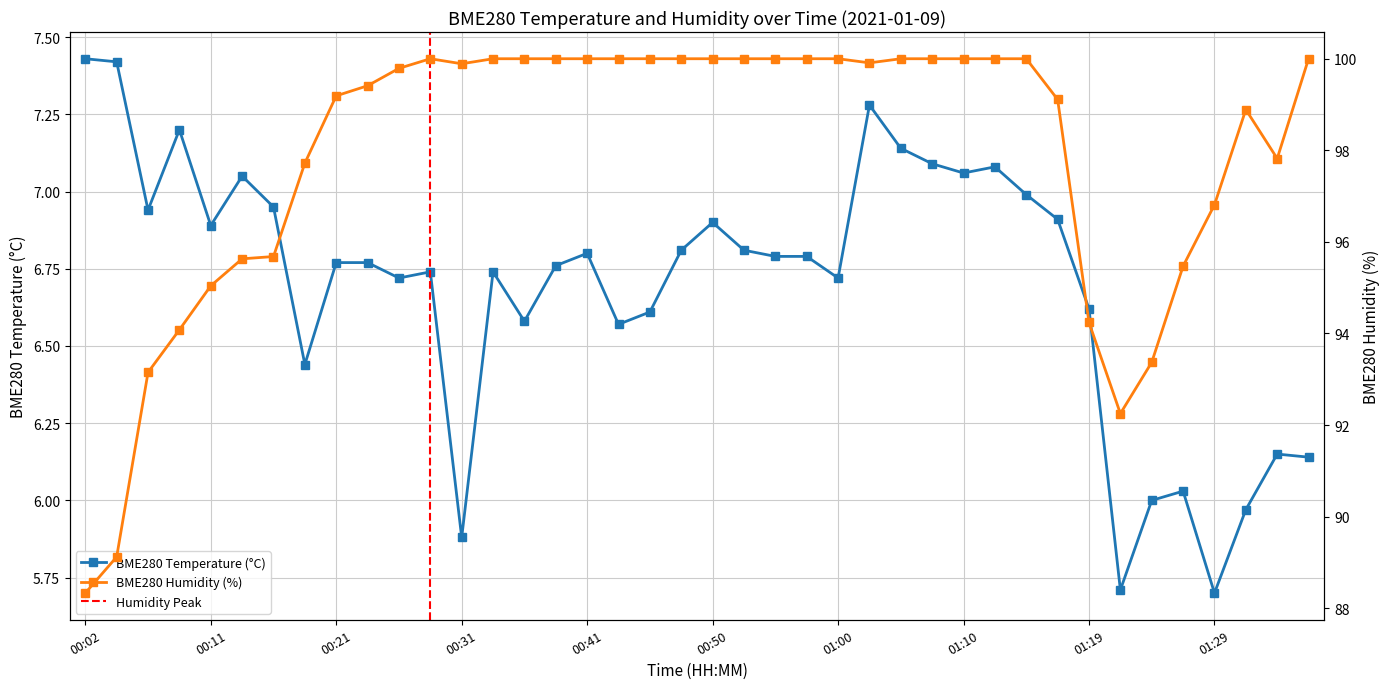

What is the difference between the highest and lowest values at 00:04?

81.7